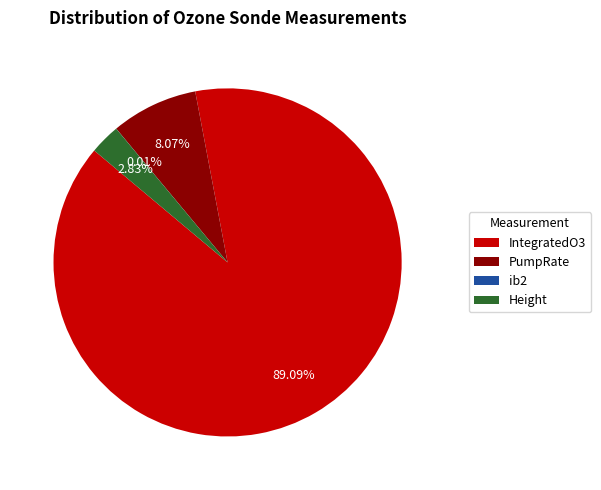

What is the ratio of the value at PumpRate to the value at Height?

2.9